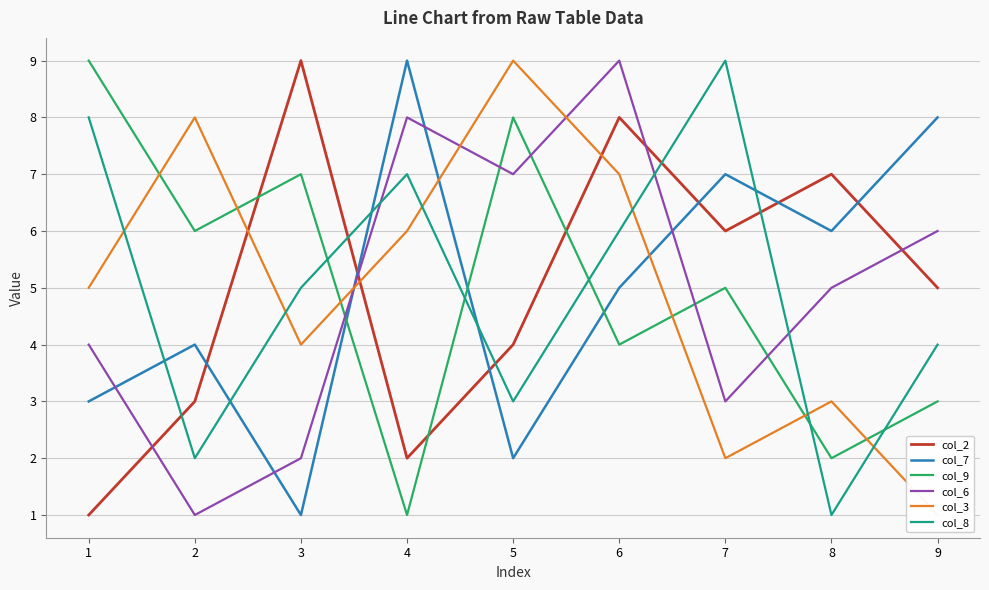

Is it true that col_3 equals 2 at 3?

False